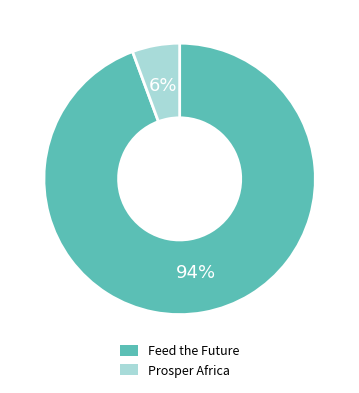

Between Prosper Africa and Feed the Future, which is larger?

Feed the Future